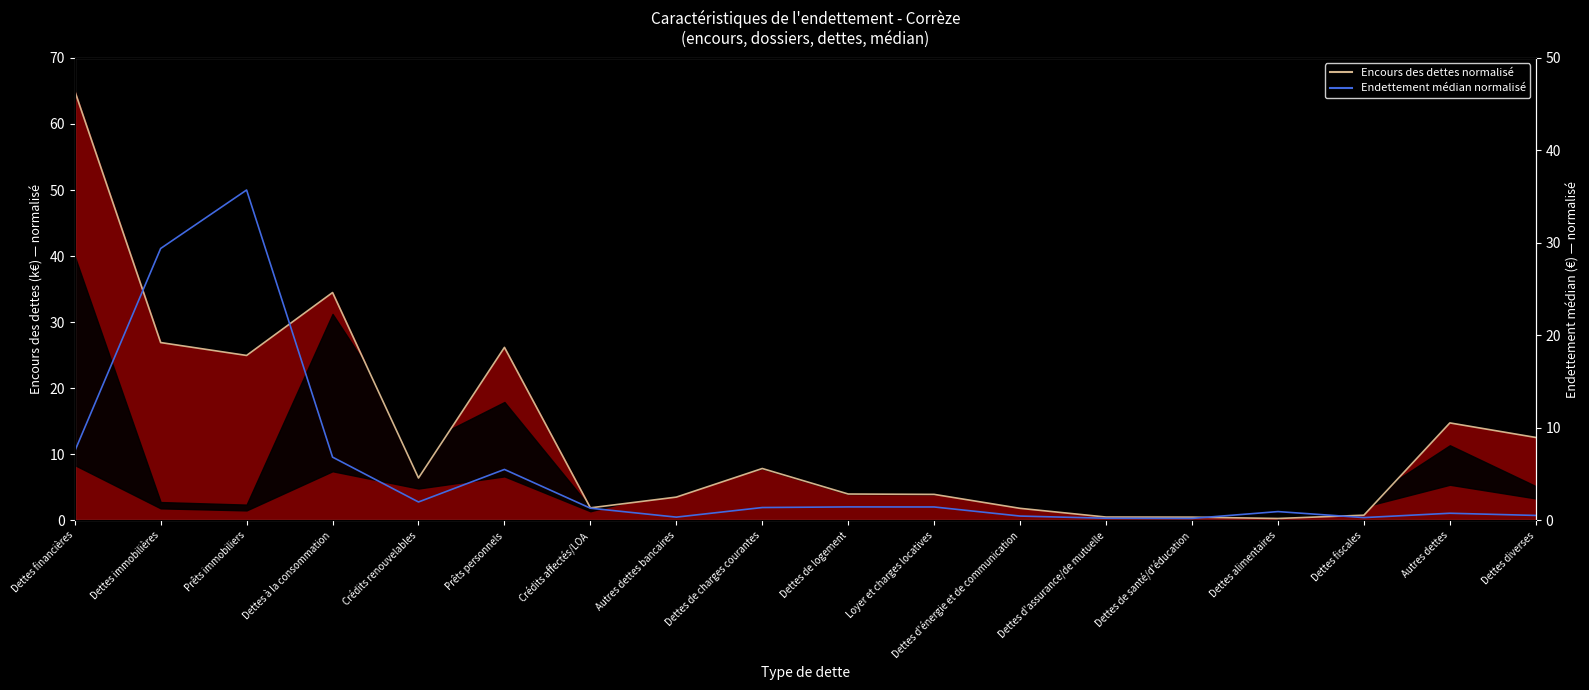

True or false: Endettement médian normalisé and Encours des dettes normalisé cross at least once.

True